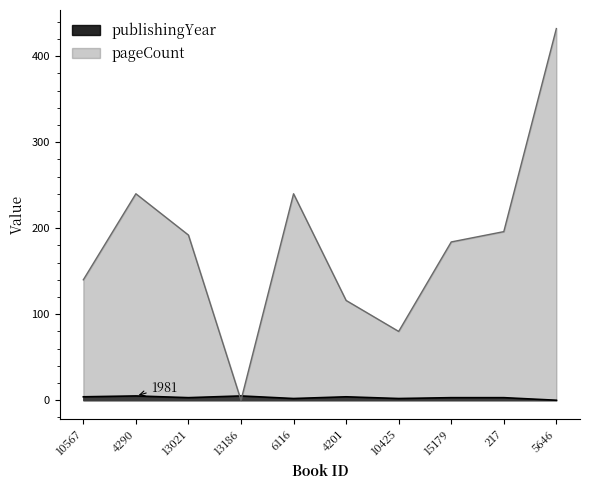

What is the sum of the pageCount values at 6116 and 5646?

672